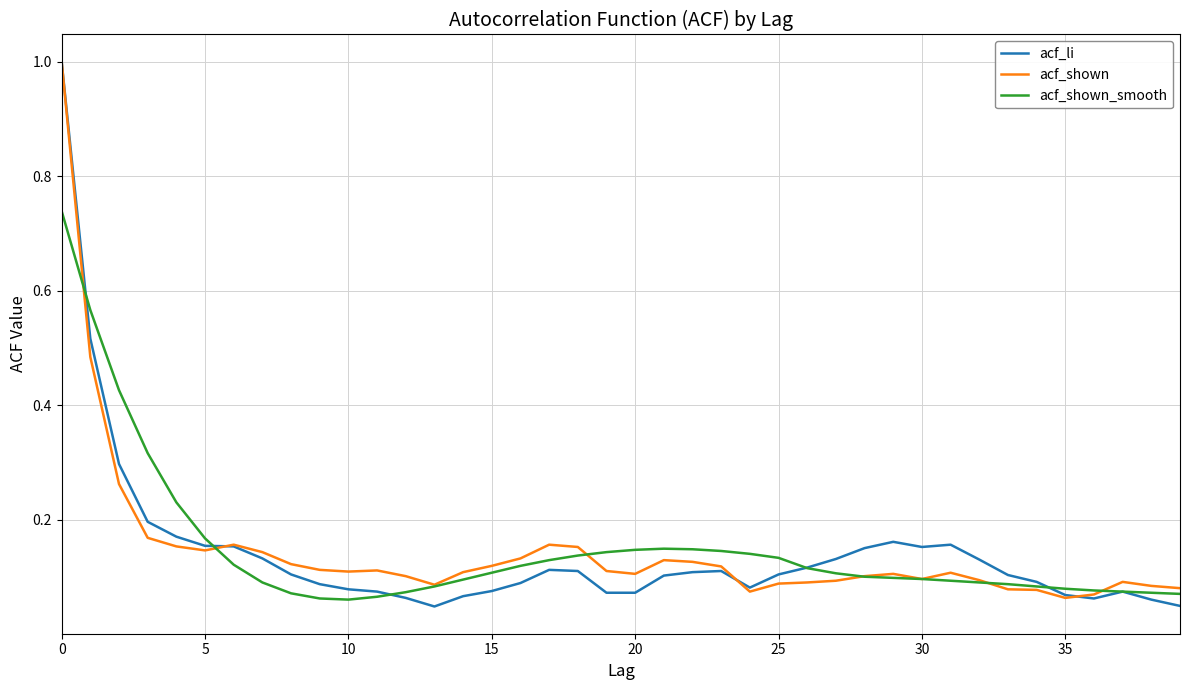

What is the maximum value for acf_shown?

1.0